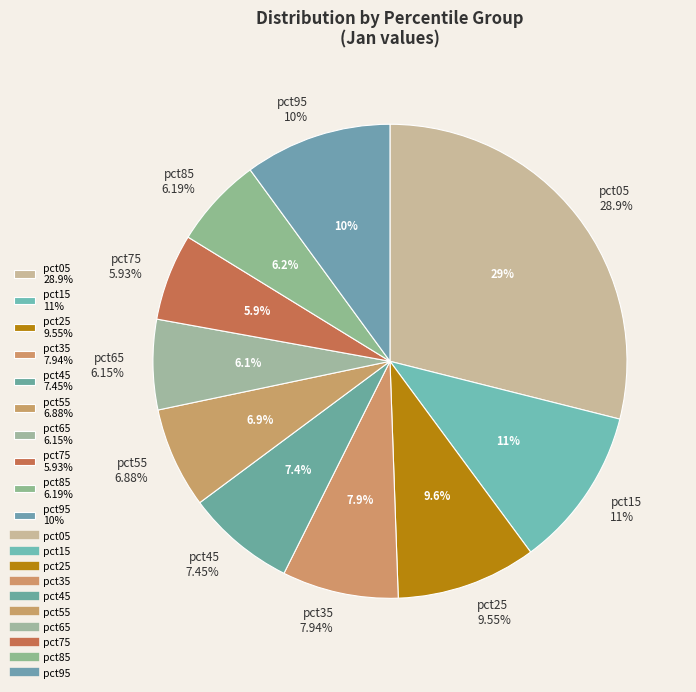

Is the sum of pct45 and pct15 greater than half?

No